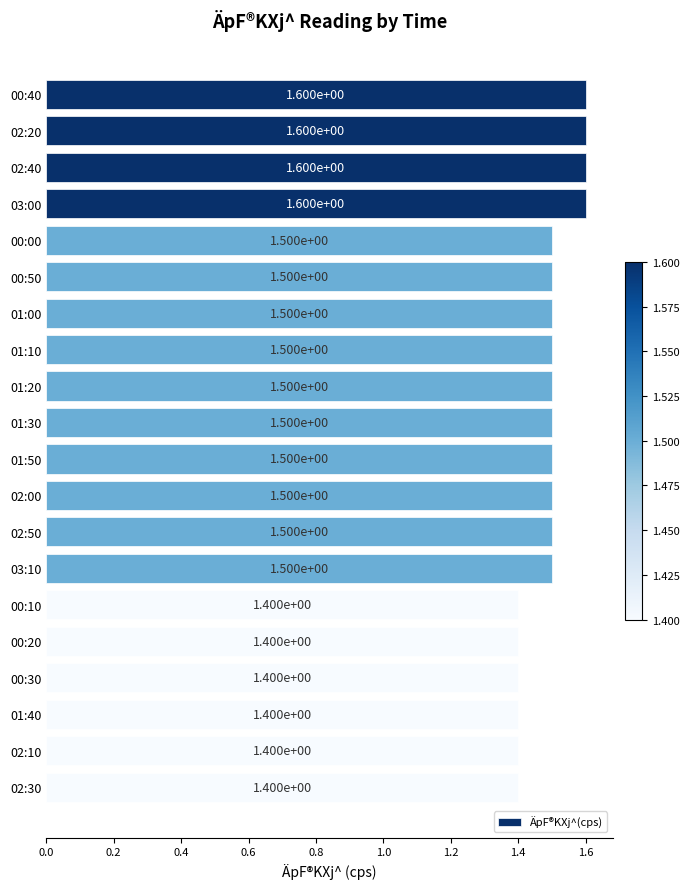

What is the difference between the second highest and minimum values?

0.2